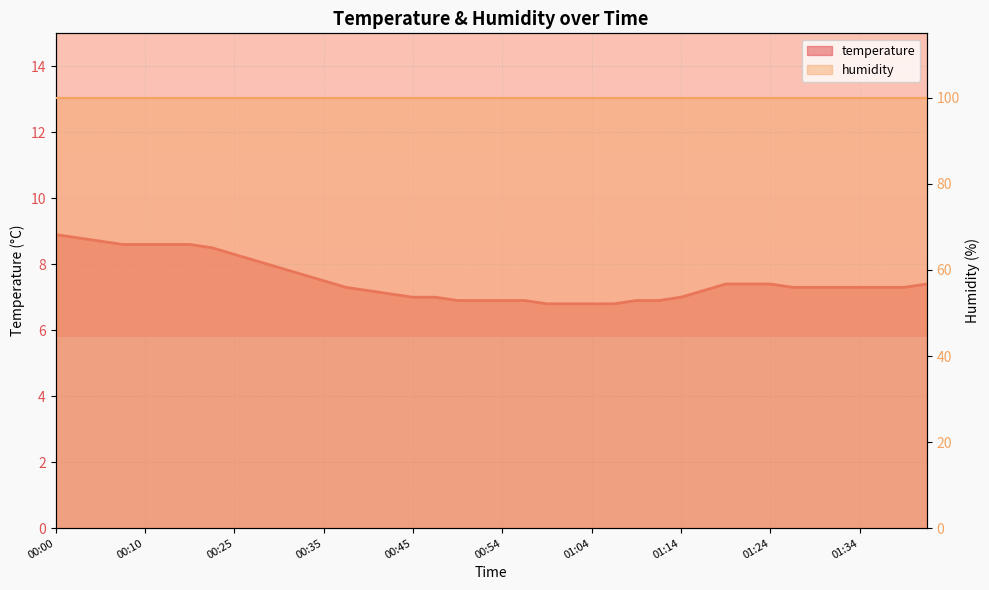

Read the value at 01:31.

7.3